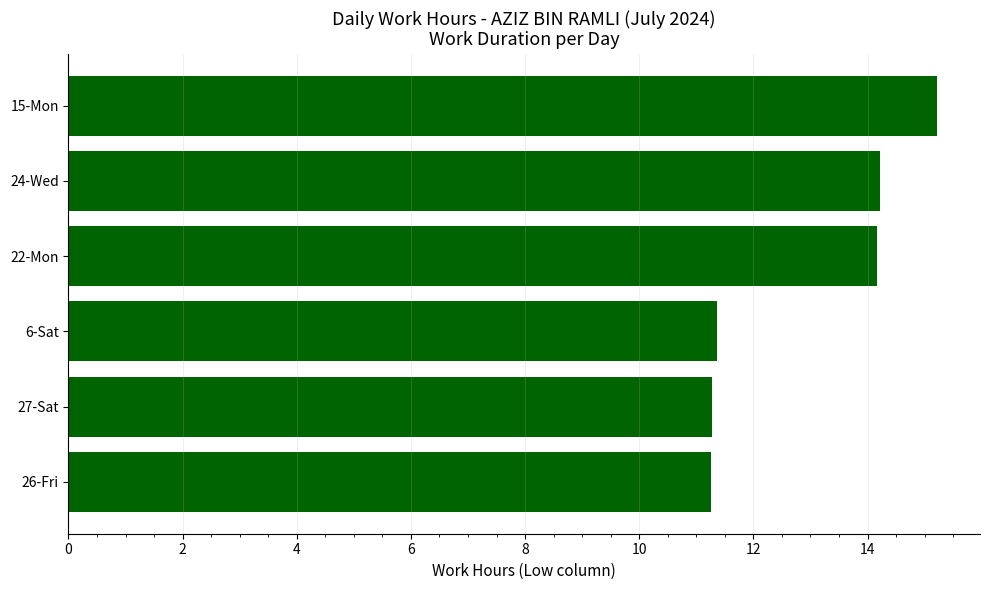

Reading bottom to top, what are all the values shown in this chart?

26-Fri=11.3	27-Sat=11.3	6-Sat=11.4	22-Mon=14.2	24-Wed=14.2	15-Mon=15.2